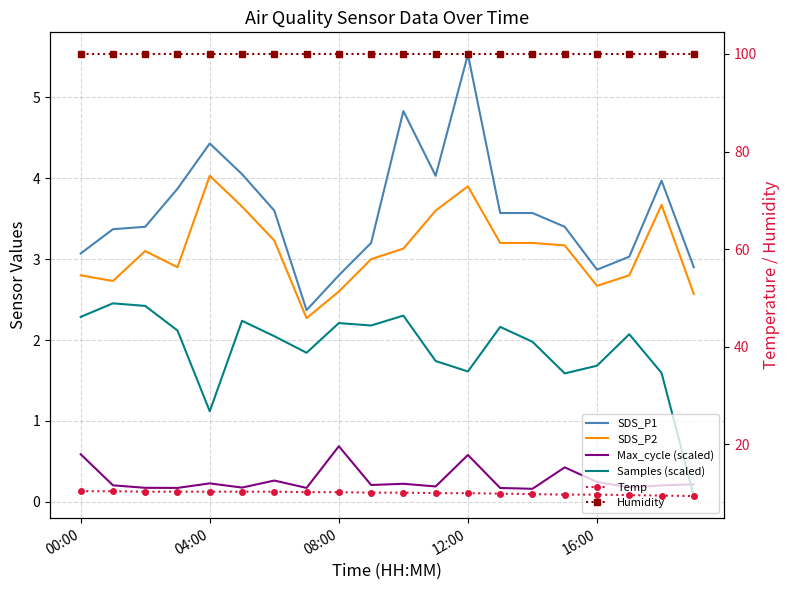

Is it true that Samples (scaled) equals 2.3 at 10?

True